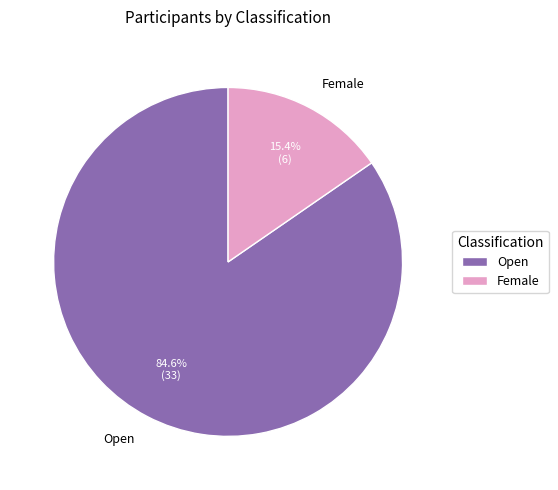

Is there a majority slice in this chart?

Yes